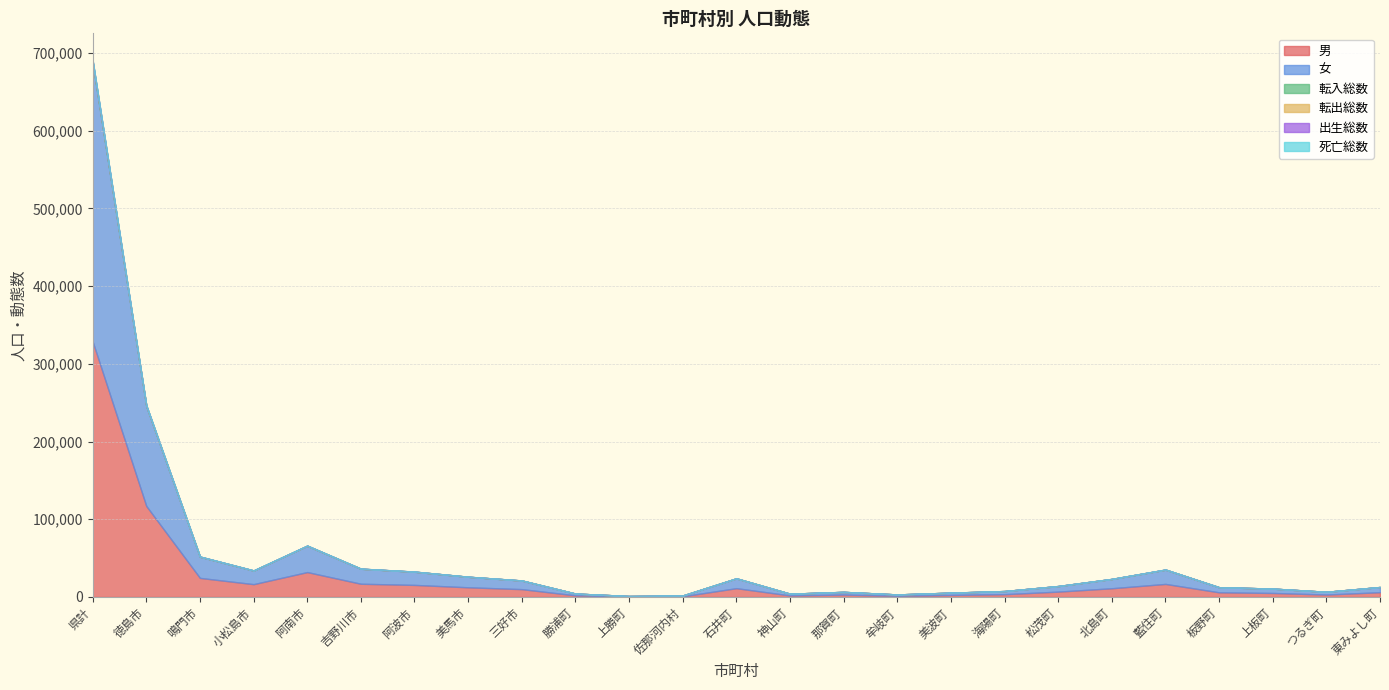

List the series in order of their peak value, highest first.

女, 男, 転出総数, 転入総数, 死亡総数, 出生総数